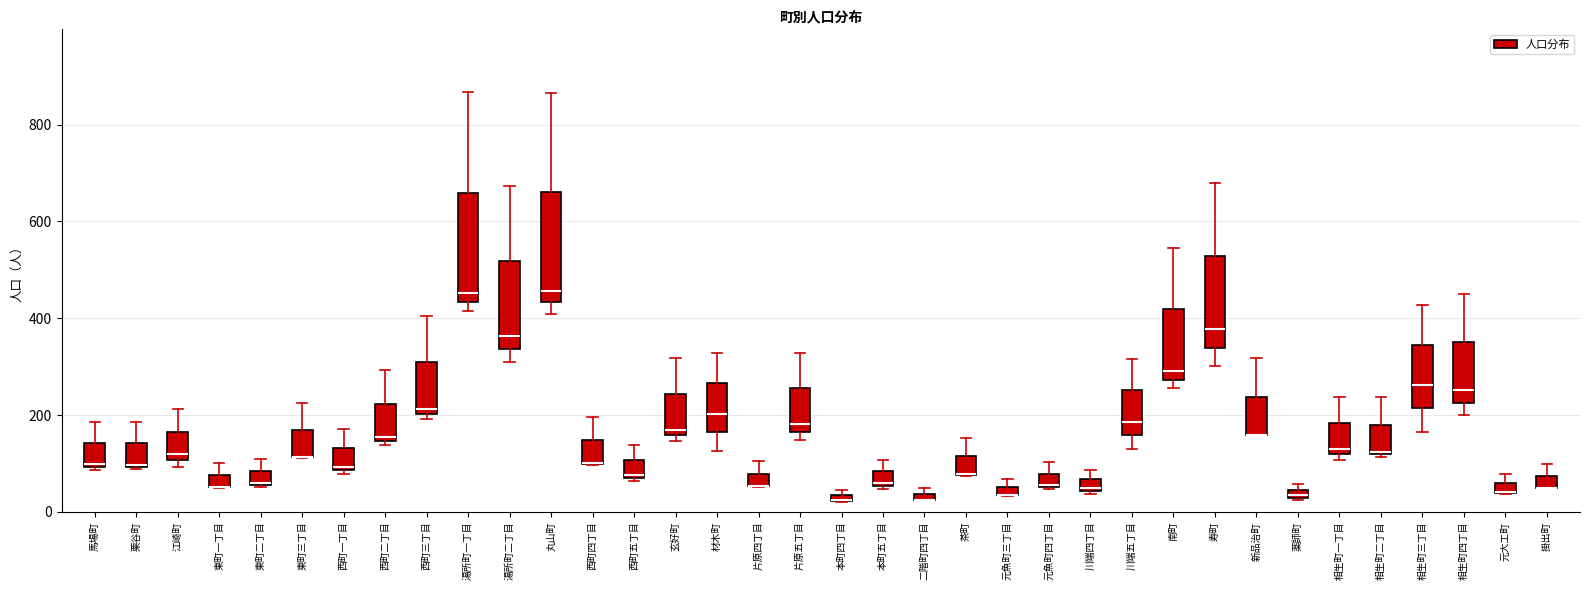

Where does the median line of the box for 江崎町 sit on the y-axis? The values are not printed on the chart, so give them approximately, as read against the axis.

120